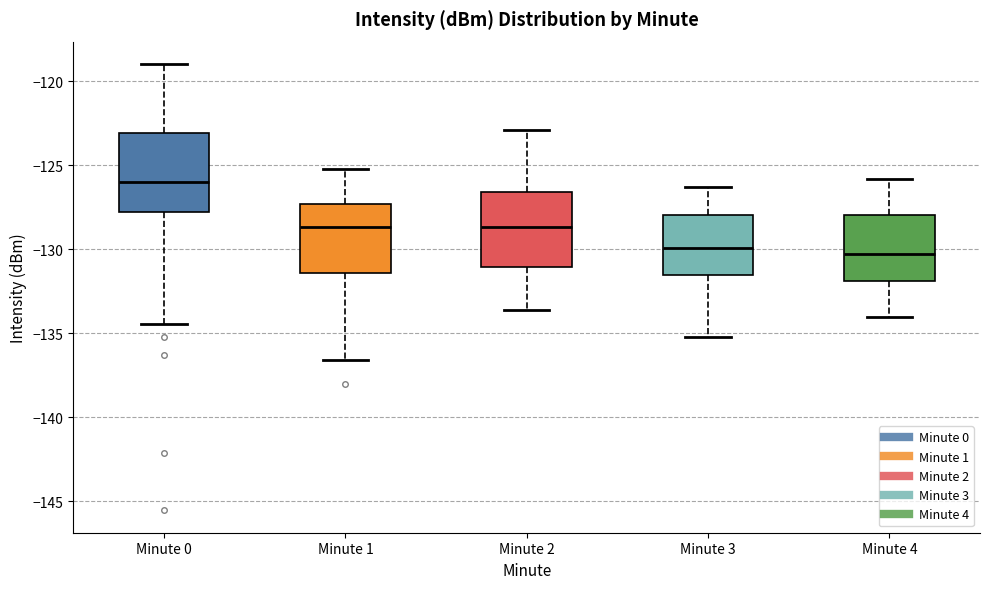

Which box has the highest median line?

Minute 0